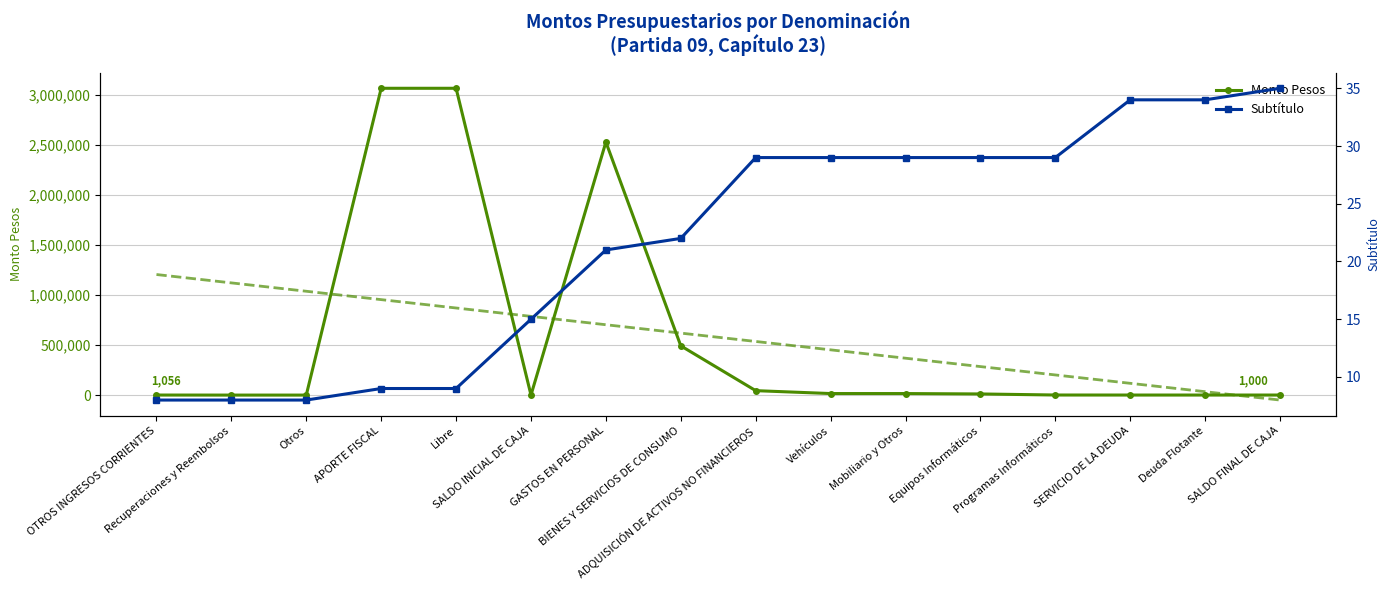

Is it true that Monto Pesos equals 528.0 at Recuperaciones y Reembolsos?

True